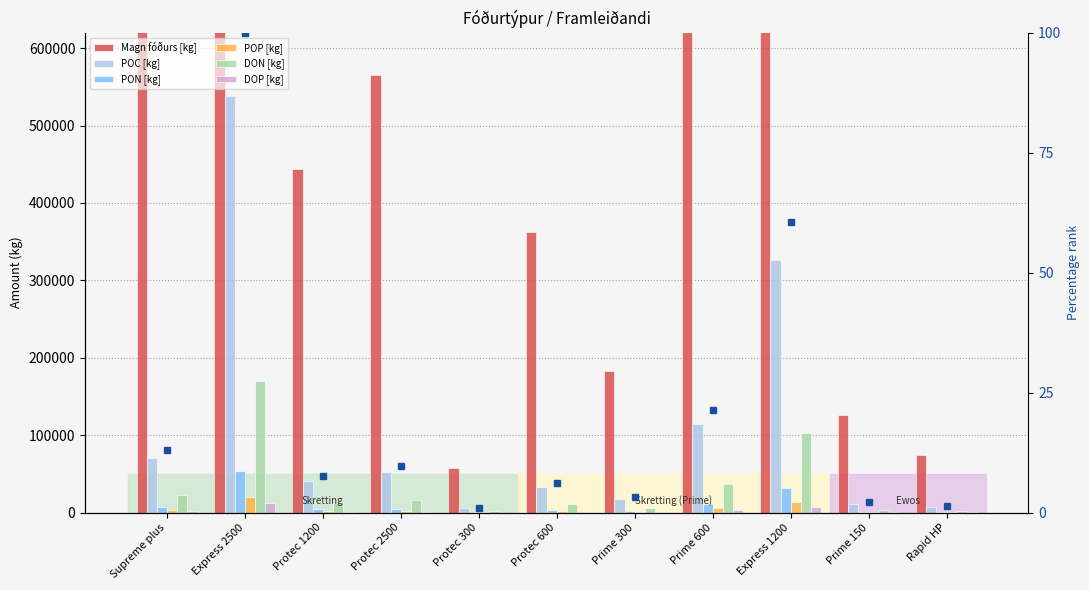

What is the average value of the POP [kg] series?

4549.1